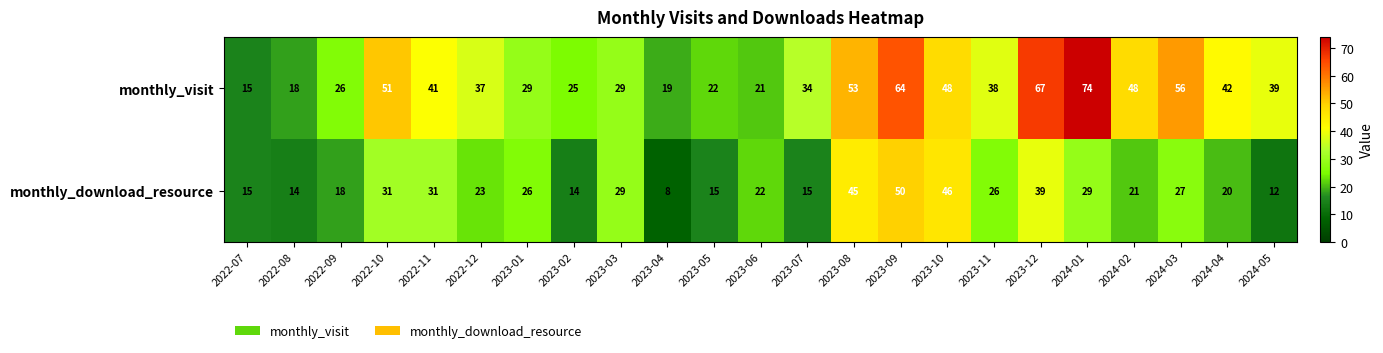

Which series changed the most between 2022-11 and 2023-10?

monthly_download_resource